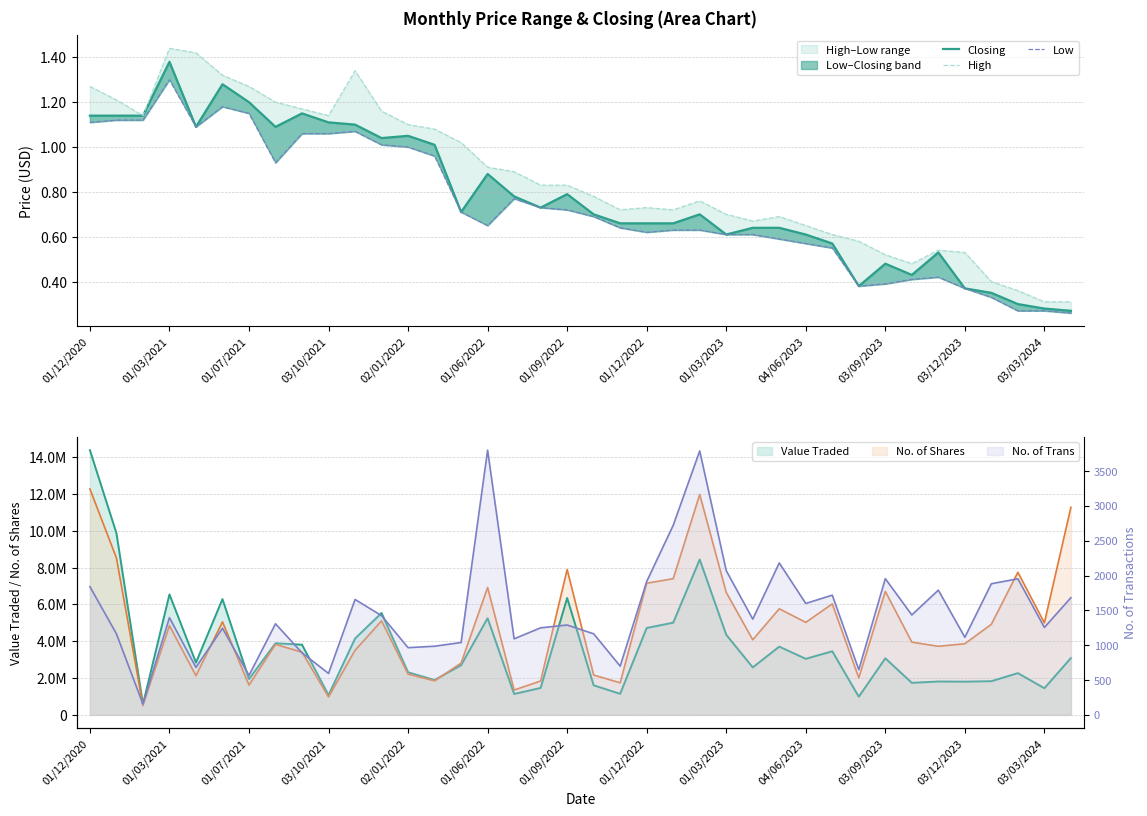

What is the sum of all High values?

32.8